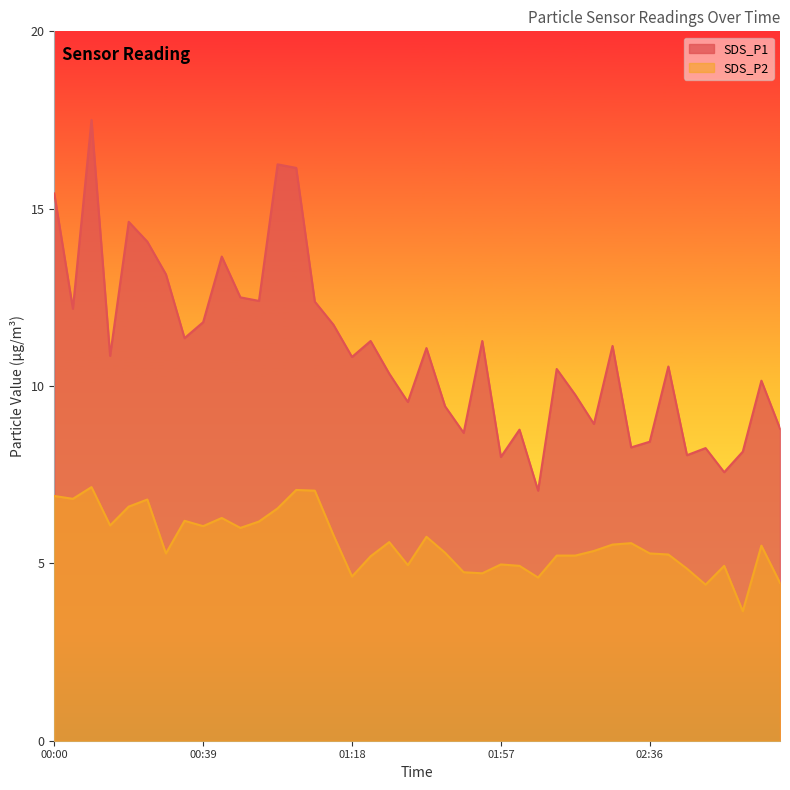

What value does the SDS_P2 series have at 01:57?

5.0